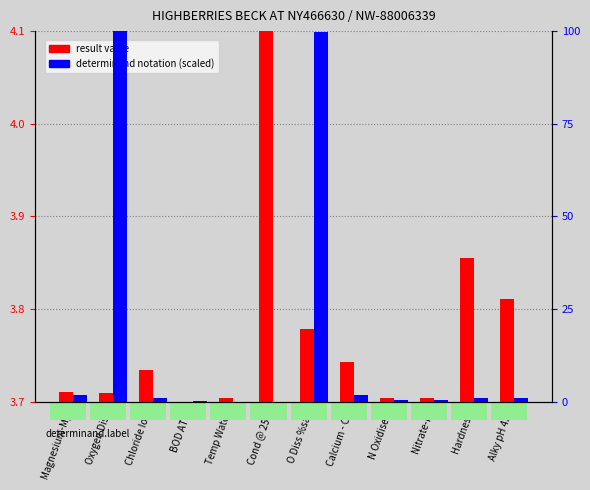

Does the chart contain any negative values?

No